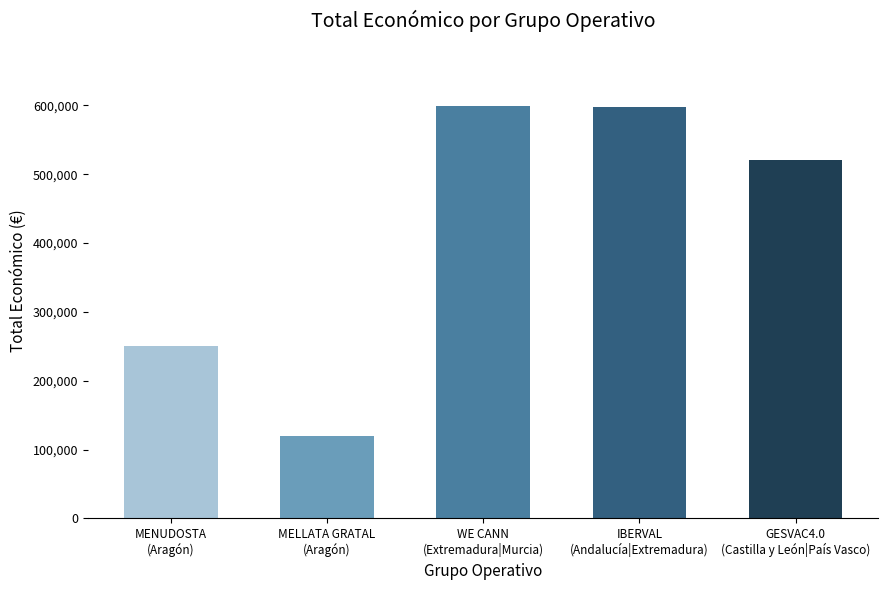

How many bars are there in total?

5